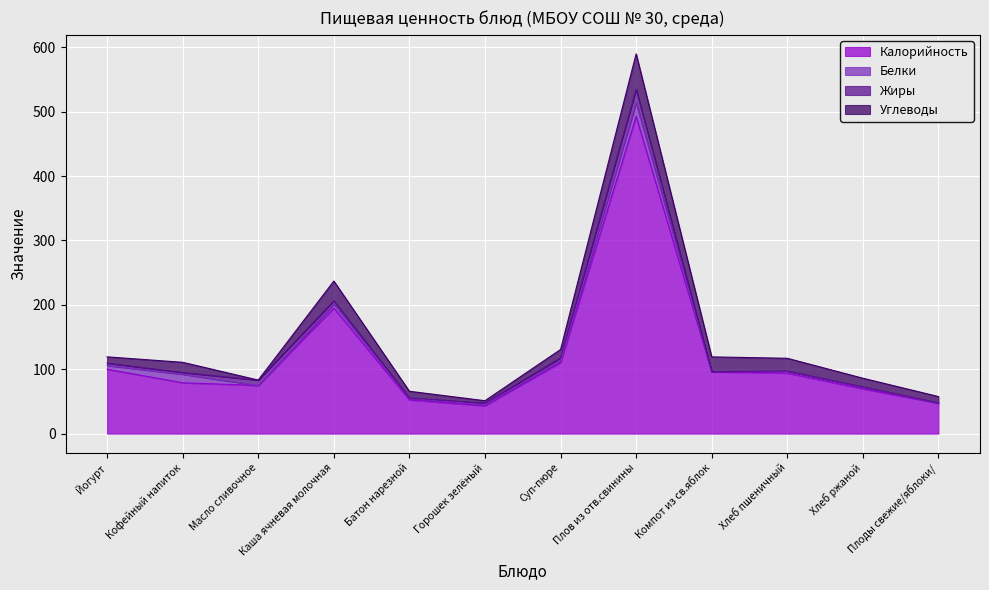

What is the difference between the Белки values at Горошек зелёный and Масло сливочное?

1.8